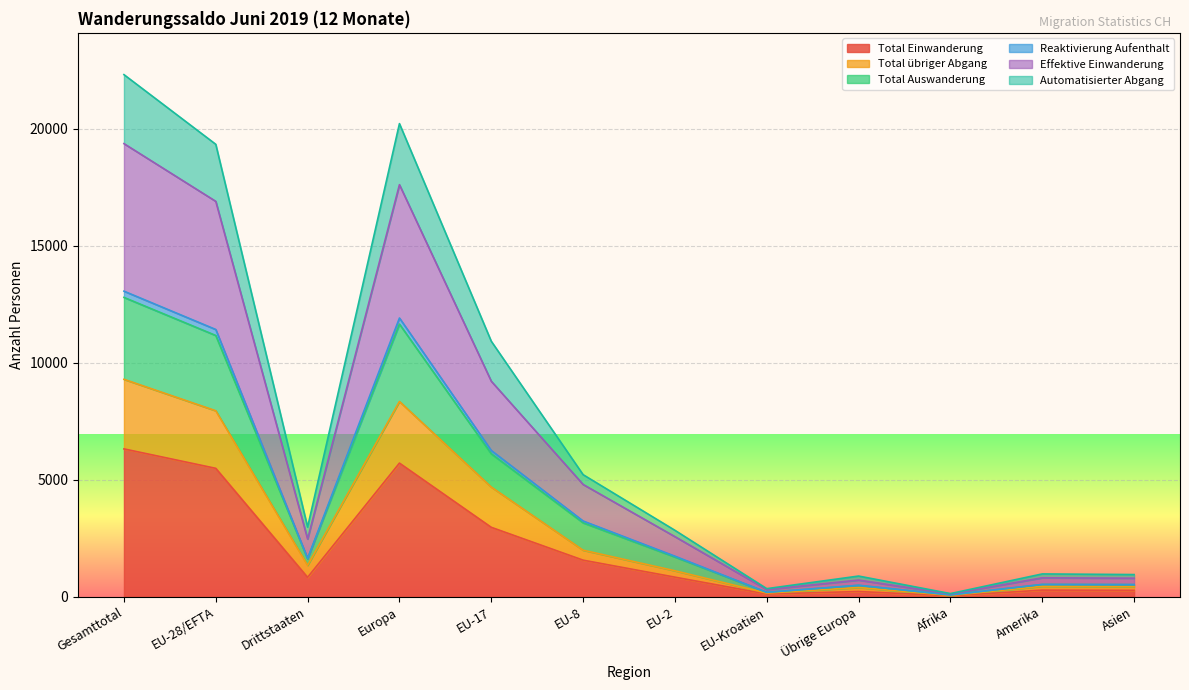

How many lines are shown in the chart?

6